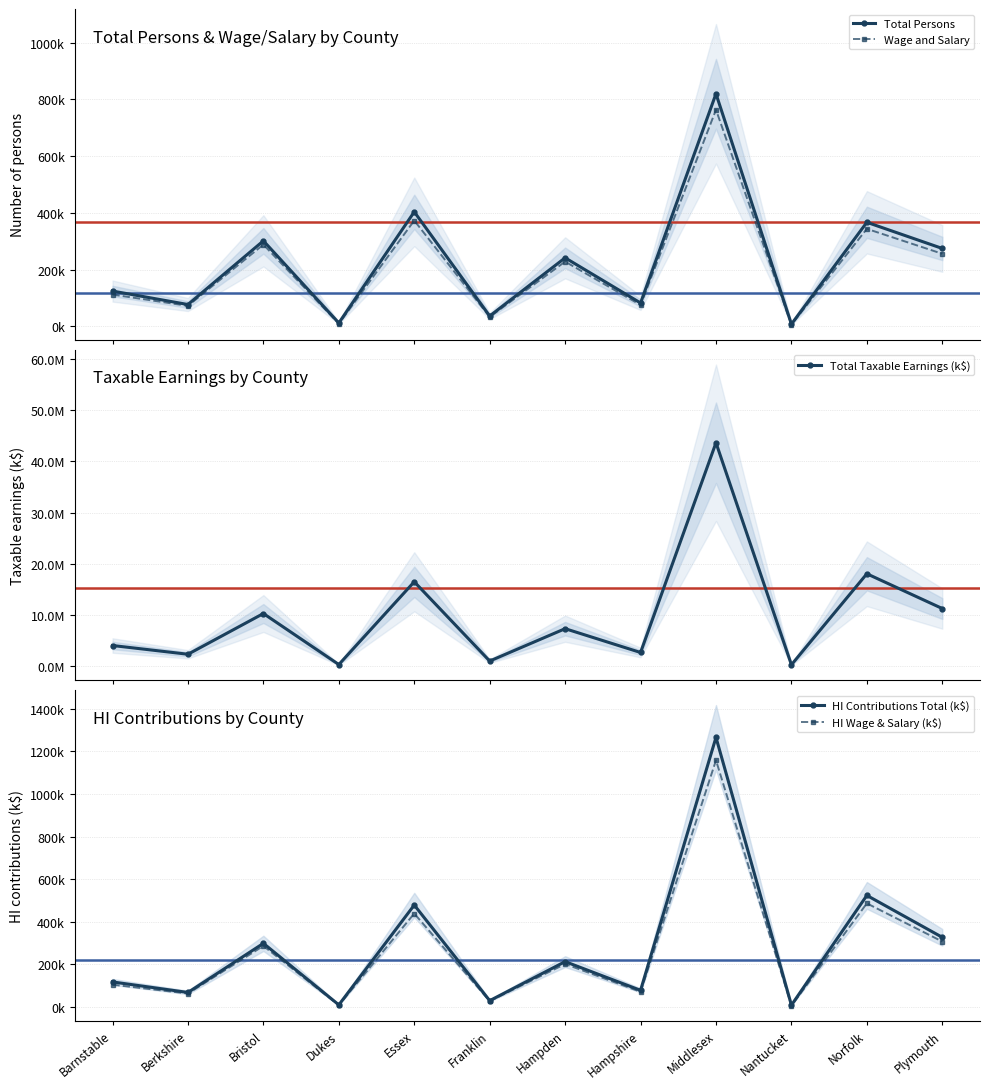

What is the difference between the second highest and second lowest values in the HI Contributions Total (k$) series?

514187